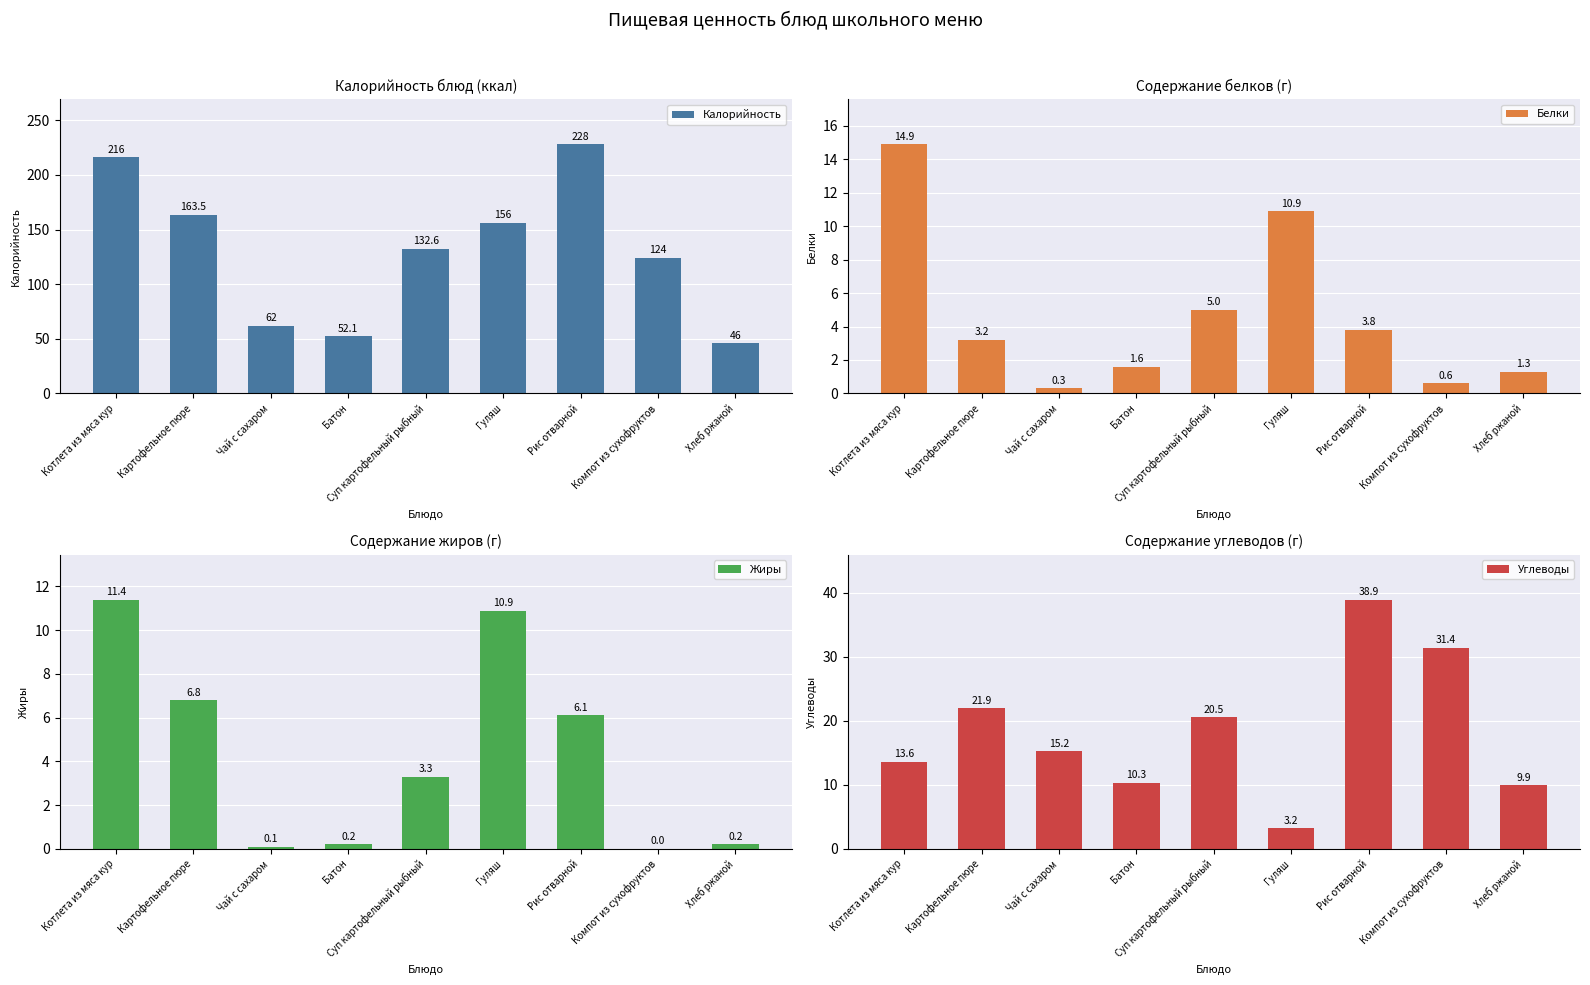

How many groups of bars are there?

9